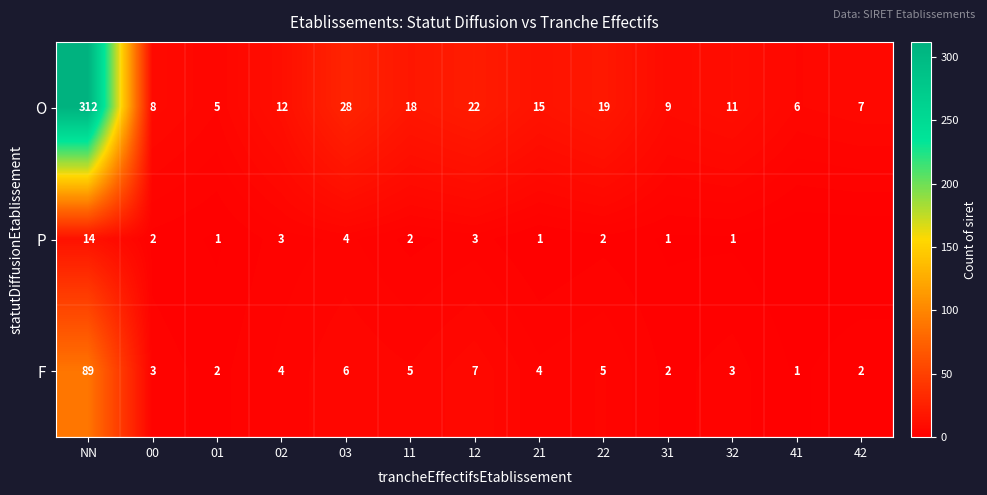

At 11, list the series in order from largest to smallest.

O, F, P